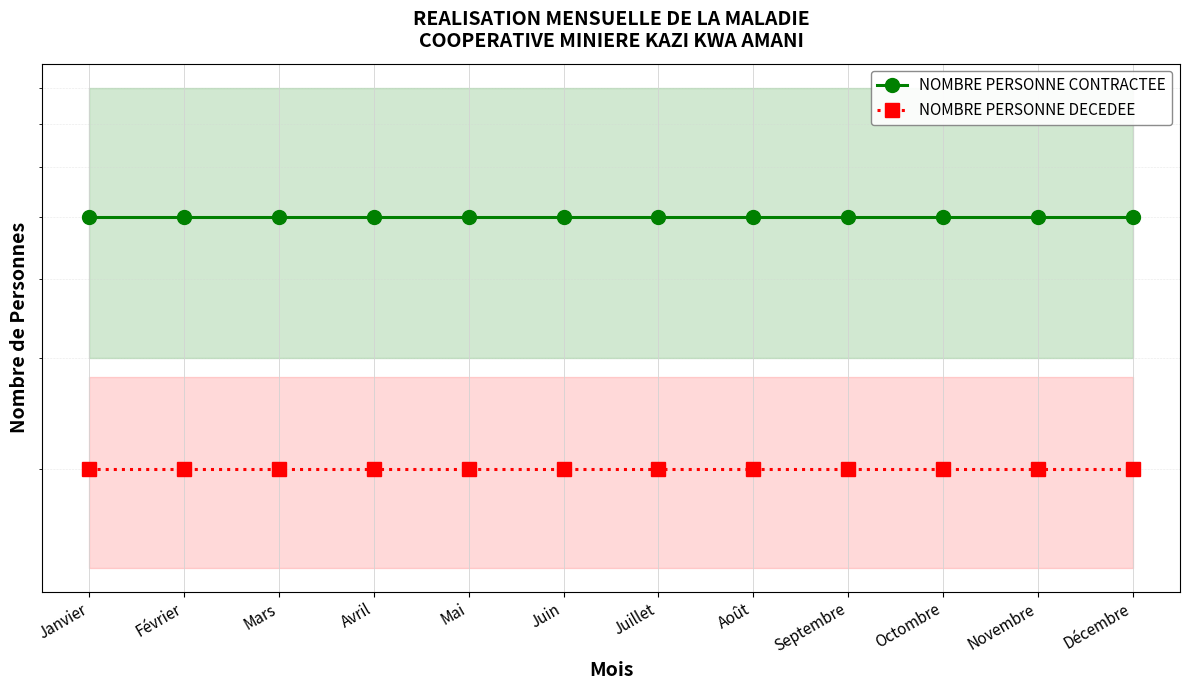

Which category has the lowest value across all series?

Janvier